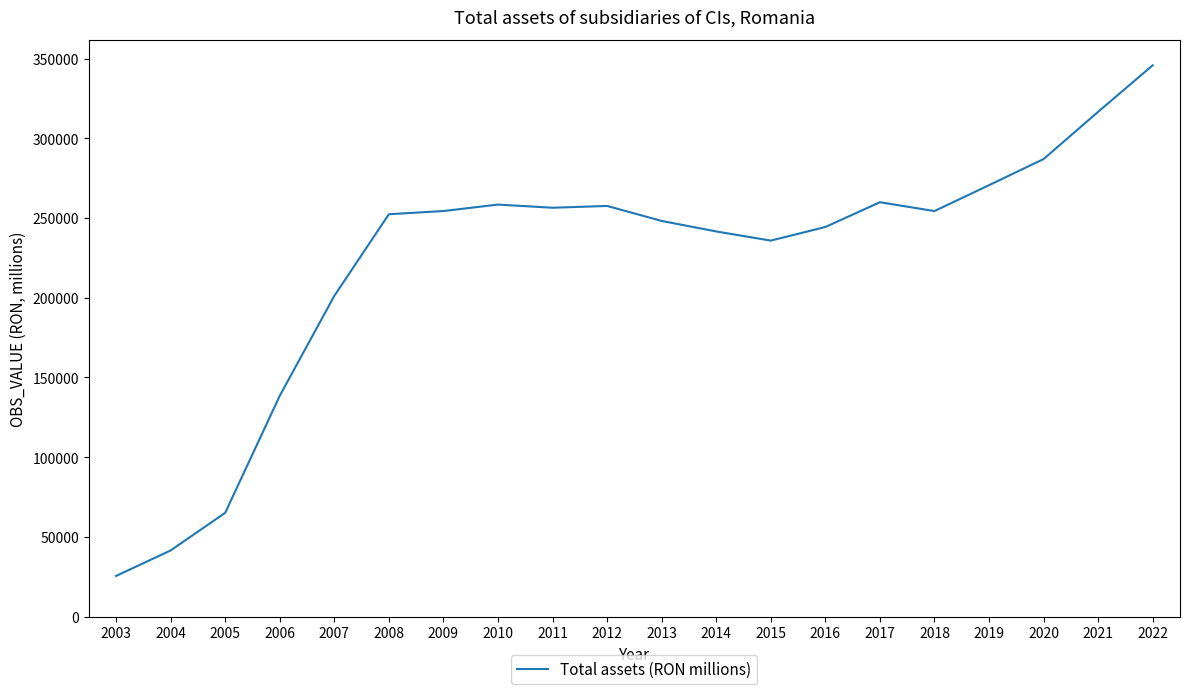

Which category has the highest value across all series?

2022